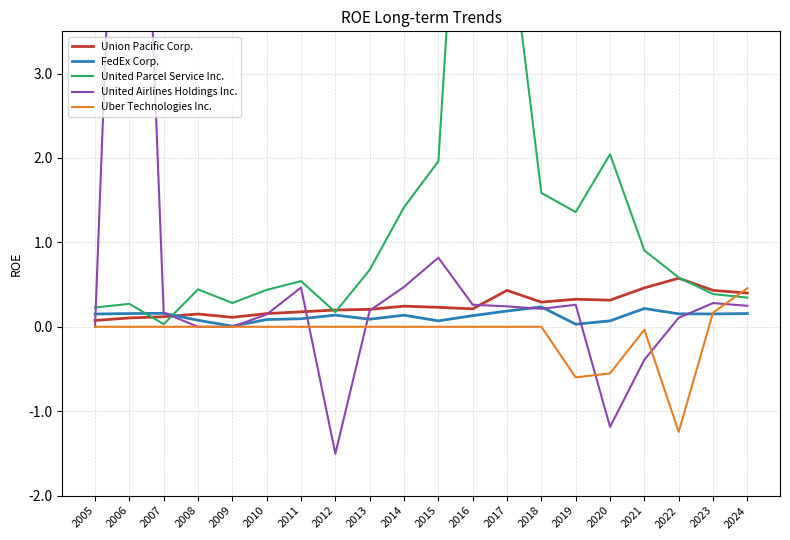

What is the spread (max minus min) of values at 2020?

3.2